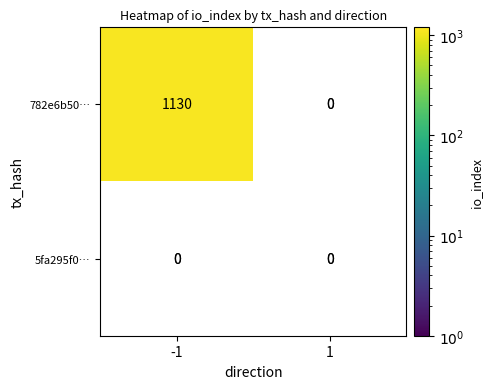

Reading right to left, transcribe all the data shown in this chart.

782e6b50eb13967a4c32128449fd672969b0d4b: 1=0	-1=1130
5fa295f022b3845bb5f6e1b1c3fa45074b943d0: 1=0	-1=0